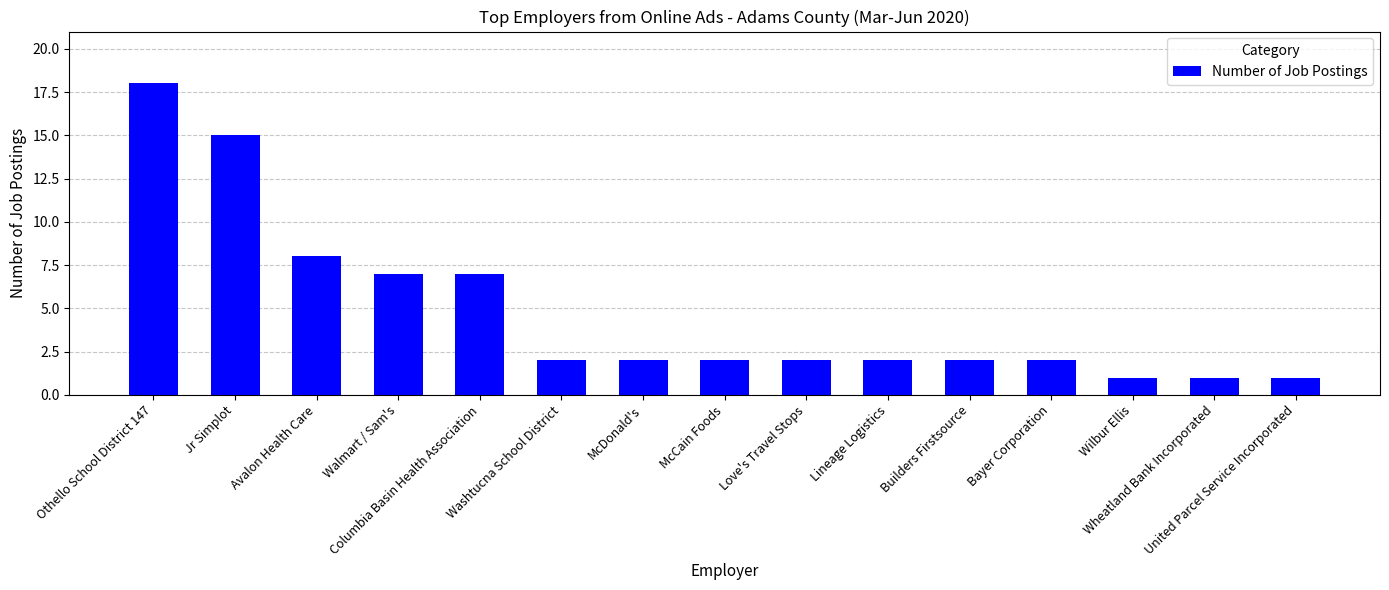

The value at Walmart / Sam's is 7. True or false?

True